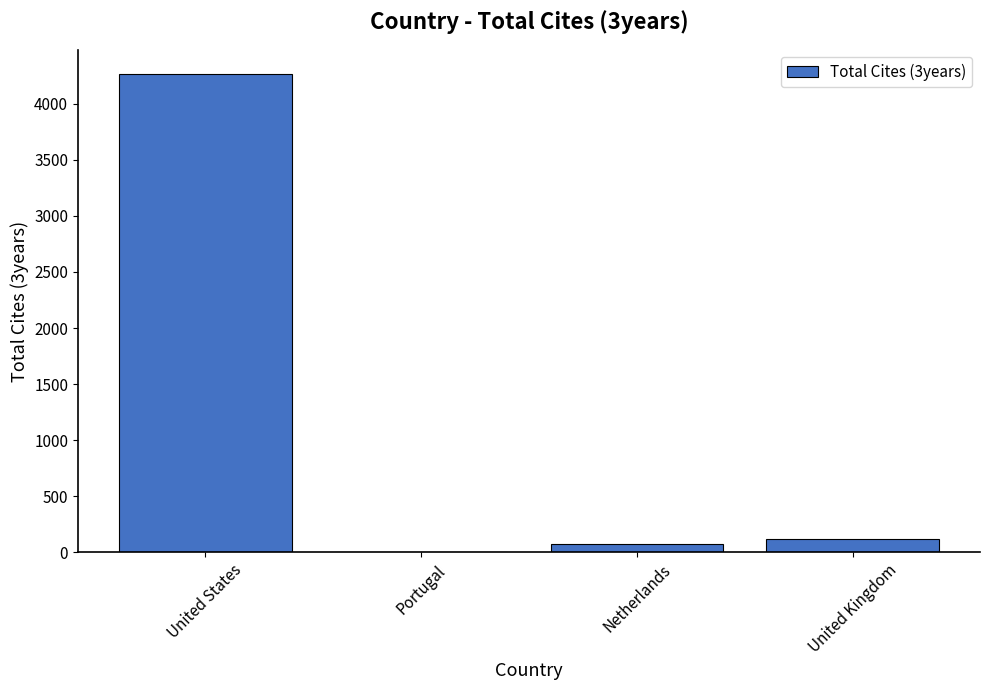

How many categories are shown in the chart?

4